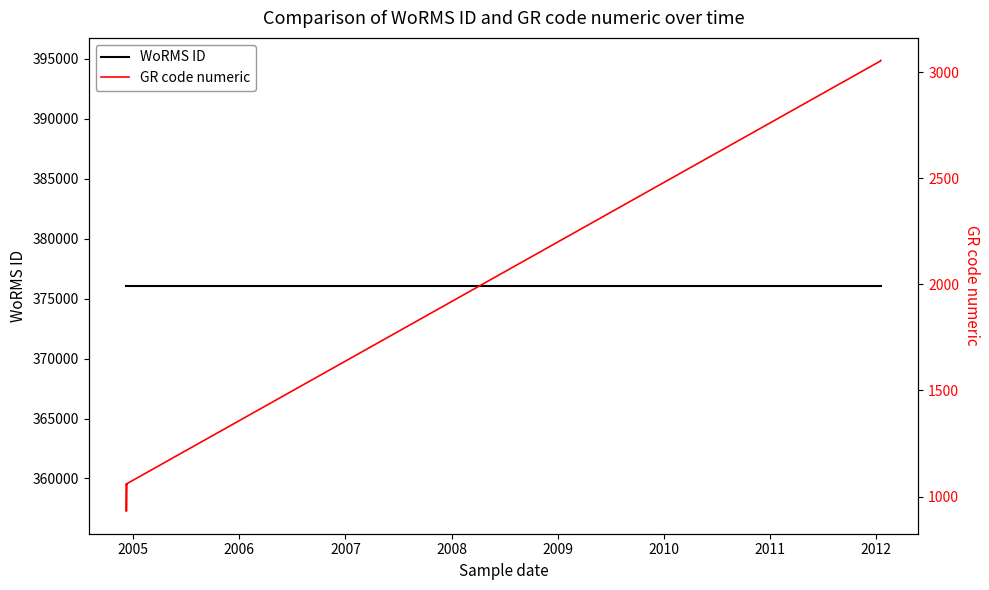

List the series in order of their peak value, highest first.

WoRMS ID, GR code numeric